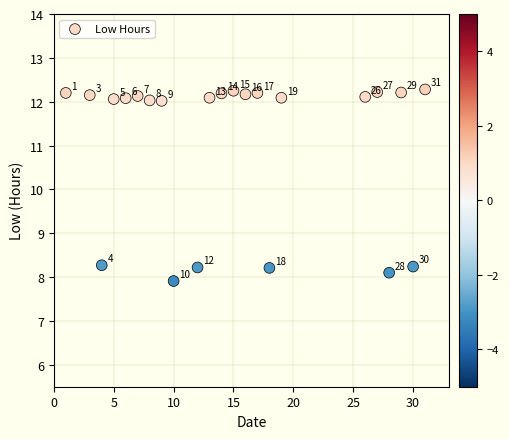

What is the range of X values (max minus min)?

30.0